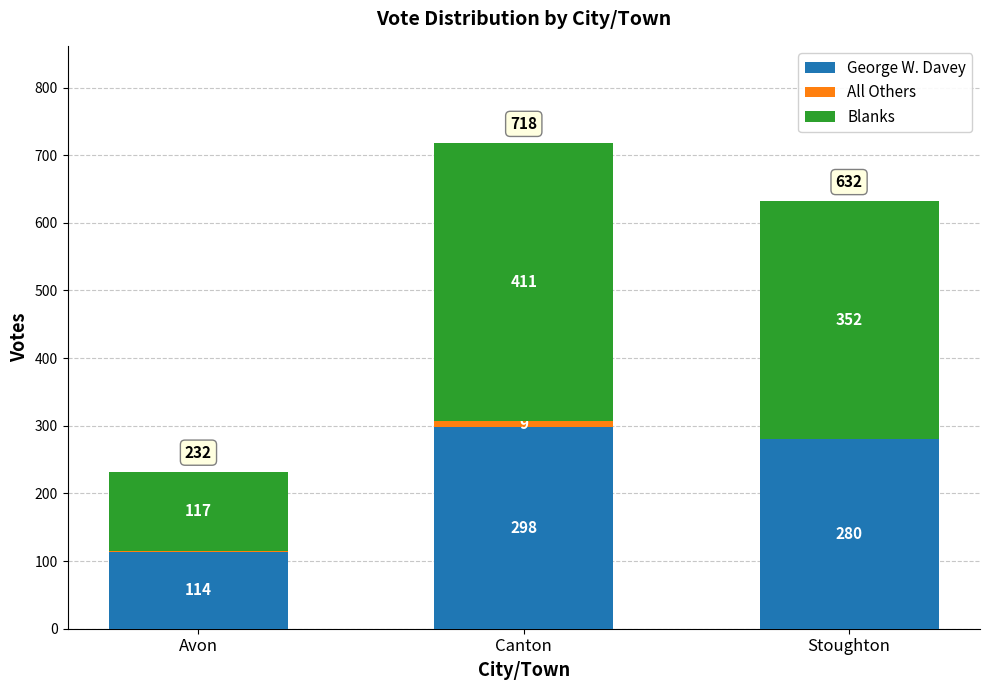

What is the highest value of the George W. Davey series?

298